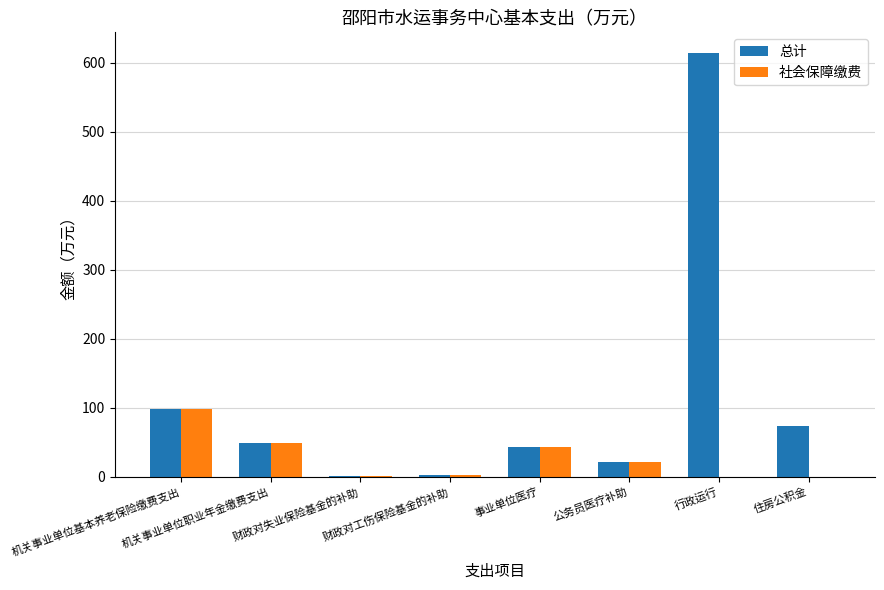

What is the highest value of the 社会保障缴费 series?

98.1